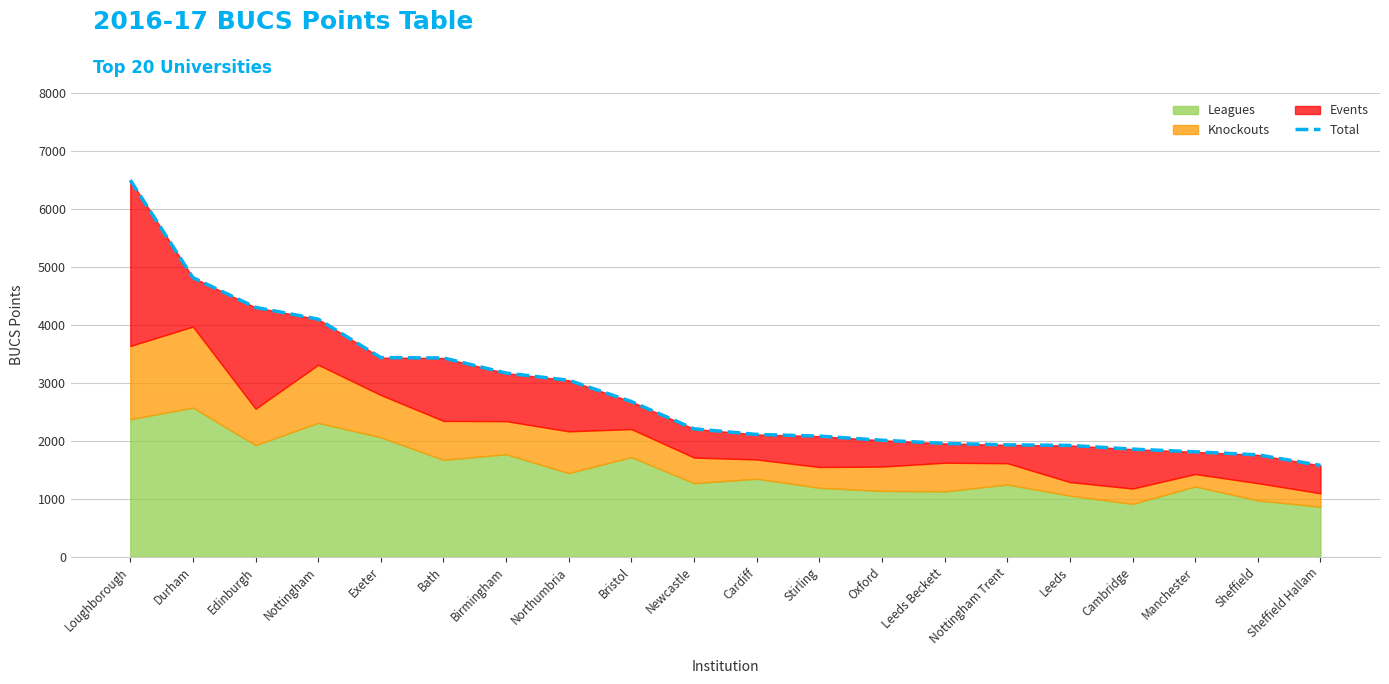

Reading right to left, extract all data points from this chart.

1576.0	1758.0	1809.8	1856.5	1920.3	1930.3	1955.3	2010.0	2081.0	2110.0	2206.0	2676.5	3044.3	3168.8	3429.5	3435.0	4098.8	4302.5	4815.0	6498.0